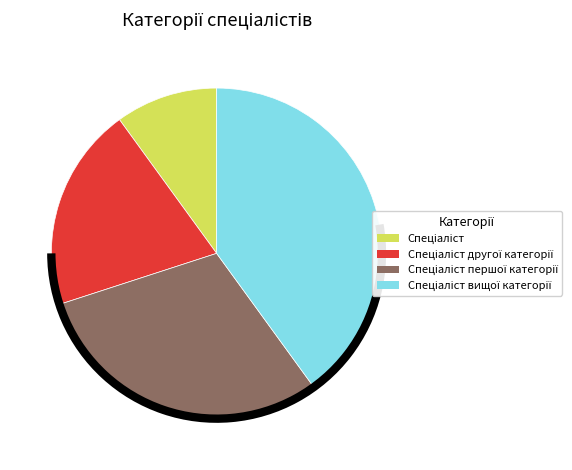

How many slices are in this pie chart?

4